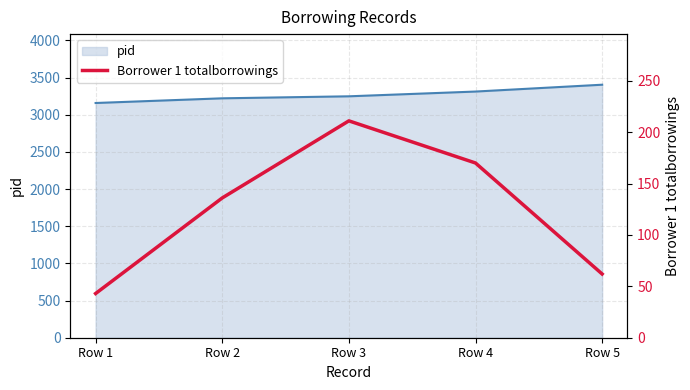

Which category has the highest value across all series?

Row 3